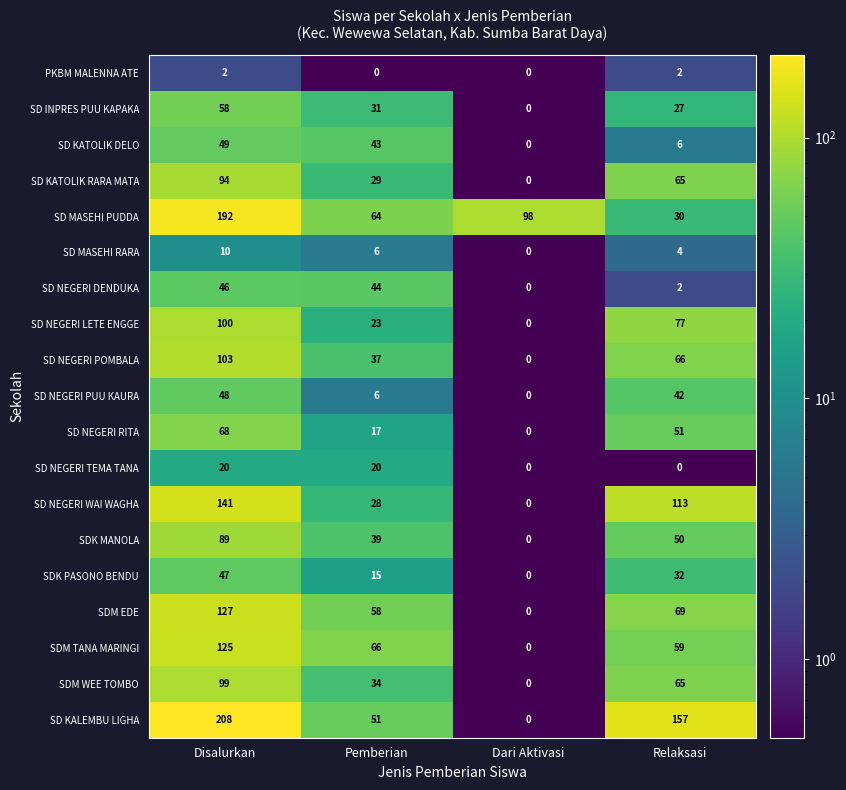

Rank the series by their maximum value, from highest to lowest.

SD KALEMBU LIGHA, SD MASEHI PUDDA, SD NEGERI WAI WAGHA, SDM EDE, SDM TANA MARINGI, SD NEGERI POMBALA, SD NEGERI LETE ENGGE, SDM WEE TOMBO, SD KATOLIK RARA MATA, SDK MANOLA, SD NEGERI RITA, SD INPRES PUU KAPAKA, SD KATOLIK DELO, SD NEGERI PUU KAURA, SDK PASONO BENDU, SD NEGERI DENDUKA, SD NEGERI TEMA TANA, SD MASEHI RARA, PKBM MALENNA ATE